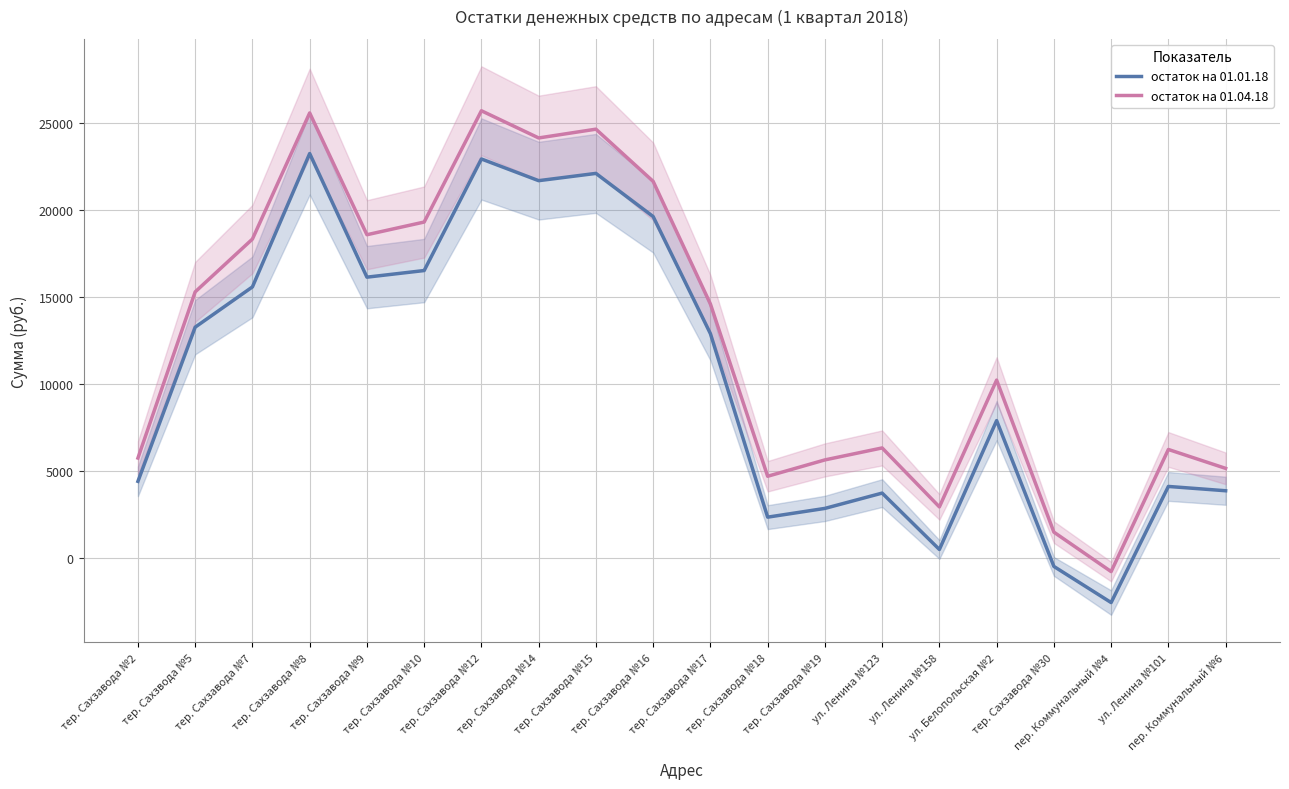

Rank the series by their maximum value, from lowest to highest.

остаток на 01.01.18, остаток на 01.04.18